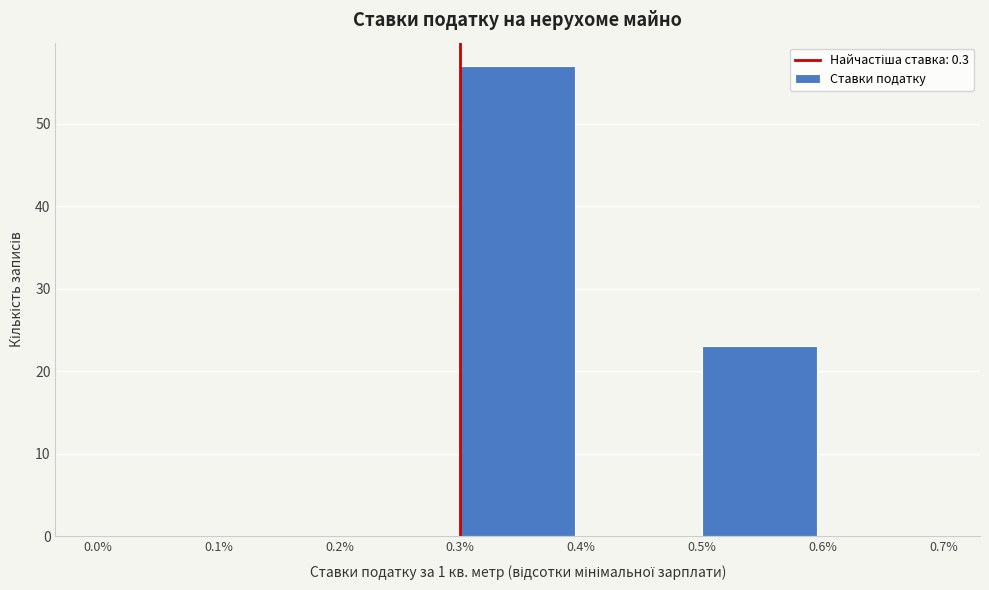

Reading left to right, transcribe this chart: for each bar, give the range it covers on the x-axis and its height. The values are not printed on the chart, so give them approximately, as read against the axis.

0.0% to 0.1%: 0
0.1% to 0.2%: 0
0.2% to 0.3%: 0
0.3% to 0.4%: 57
0.4% to 0.5%: 0
0.5% to 0.6%: 23
0.6% to 0.7%: 0